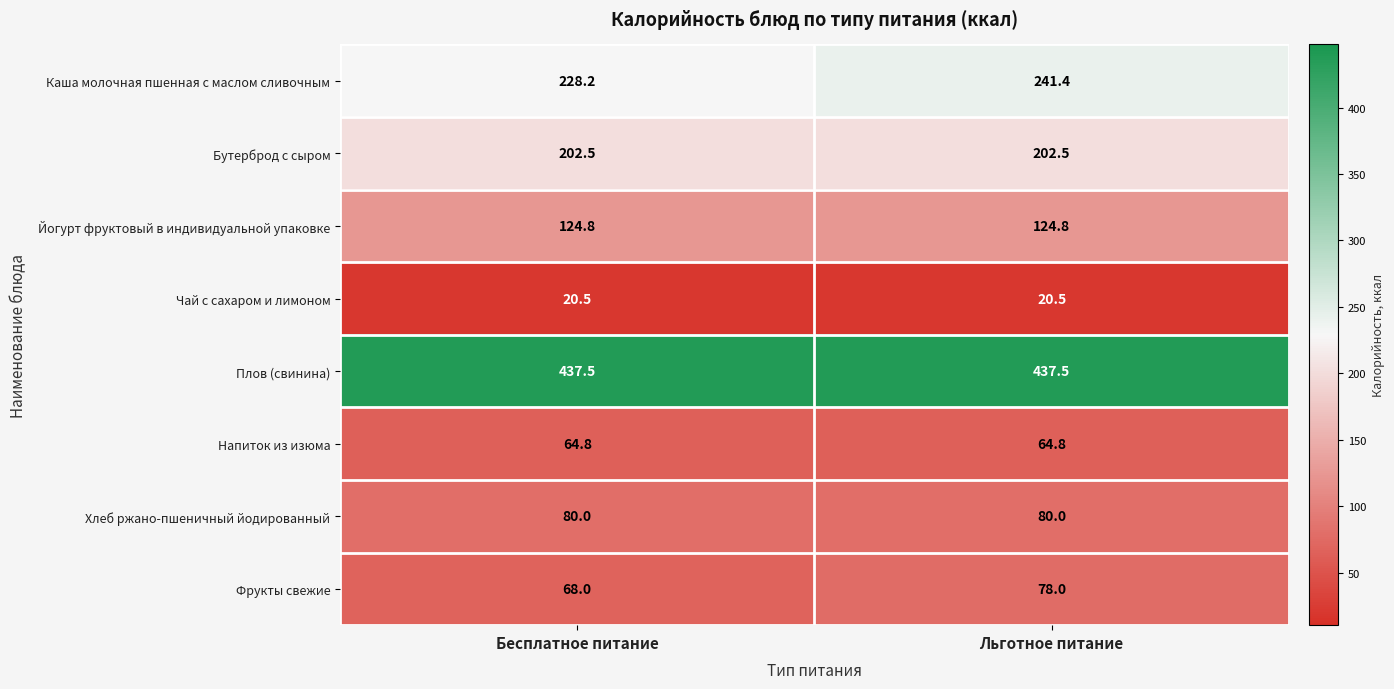

Rank the series by their maximum value, from lowest to highest.

Чай с сахаром и лимоном, Напиток из изюма, Фрукты свежие, Хлеб ржано-пшеничный йодированный, Йогурт фруктовый в индивидуальной упаковке, Бутерброд с сыром, Каша молочная пшенная с маслом сливочным, Плов (свинина)